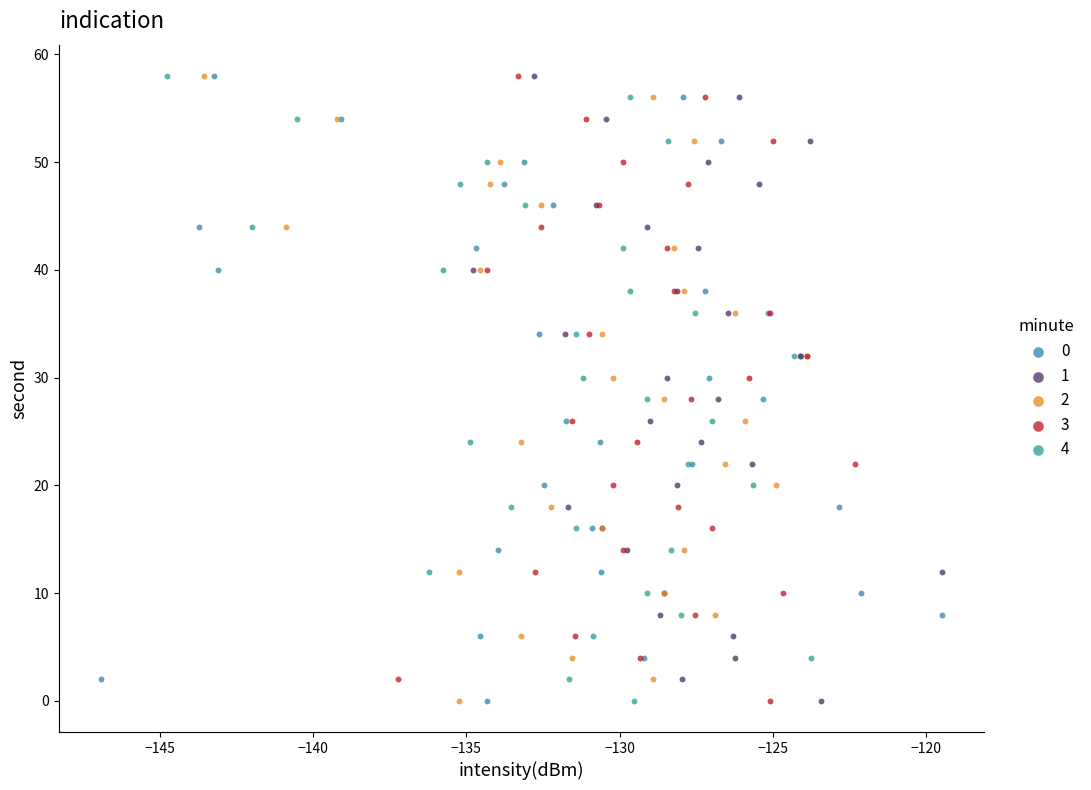

What are all the series names shown in the legend?

0, 1, 2, 3, 4